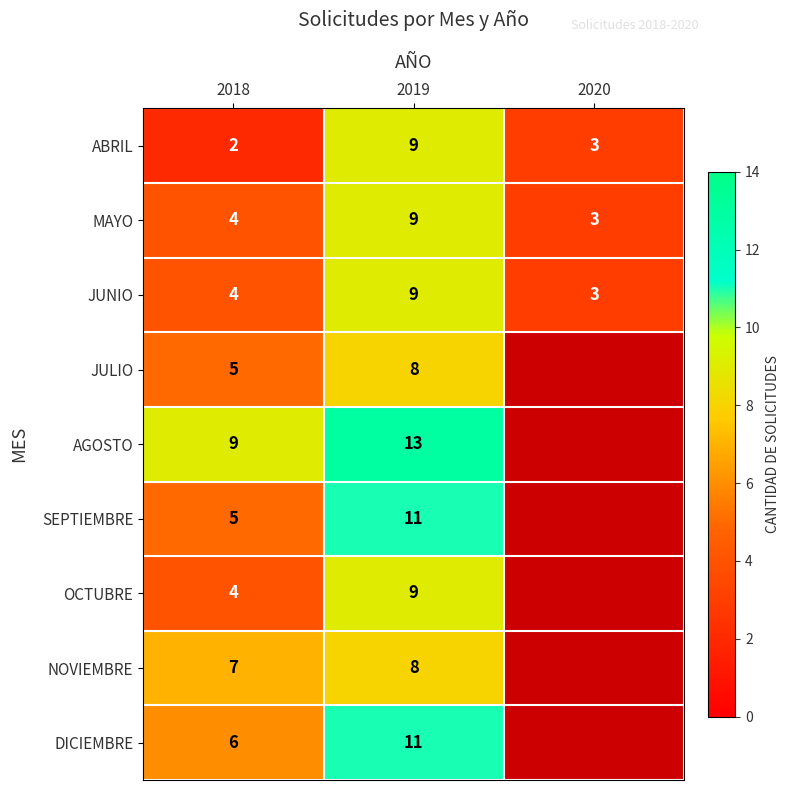

Is it true that ABRIL equals 0.8 at 2018?

False